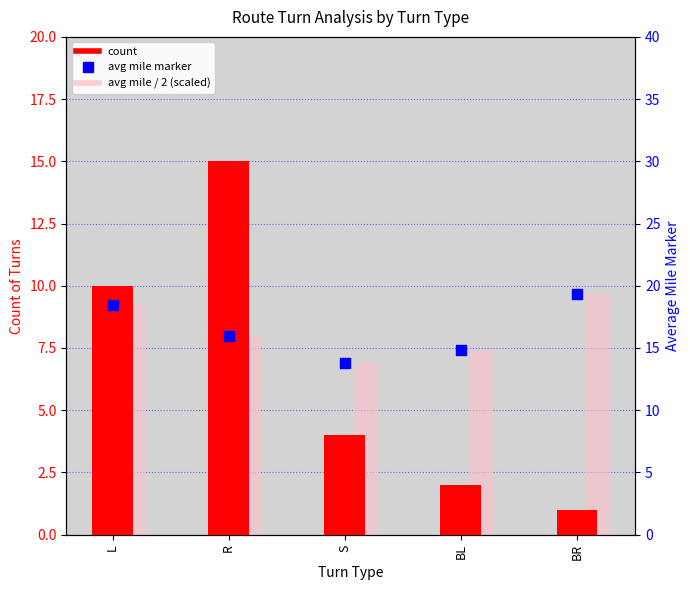

Which series reaches the maximum Y coordinate?

avg mile marker